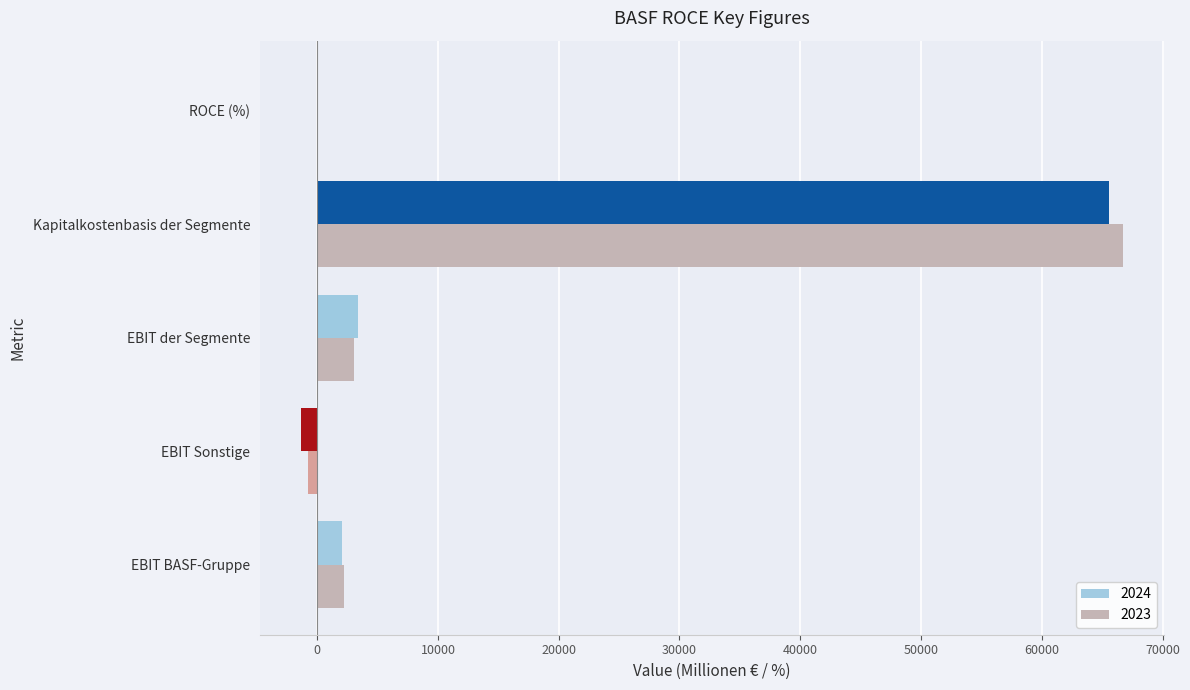

What is the sum of all 2023 values?

71171.5